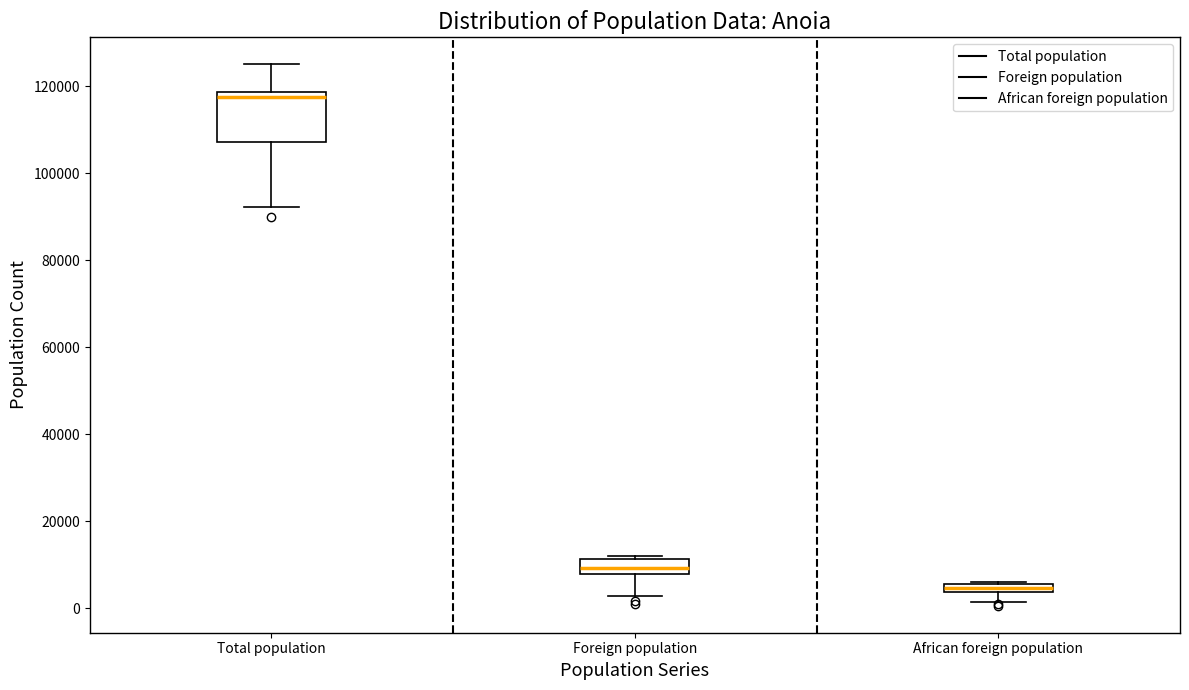

Which box's median line is the highest?

Total population